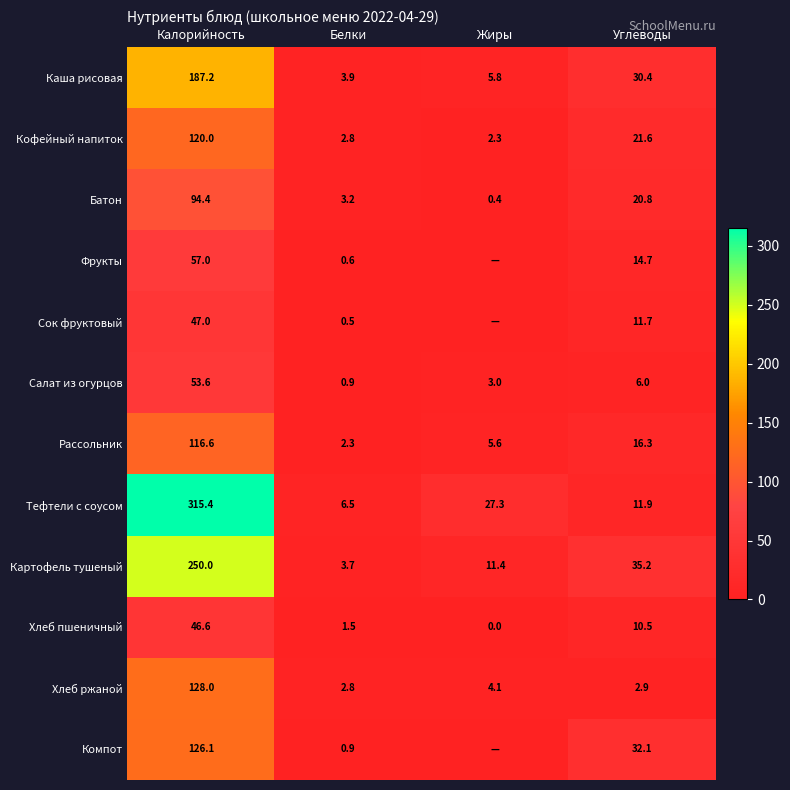

Is the value of Батон at Углеводы greater than the value of Фрукты at Белки?

Yes